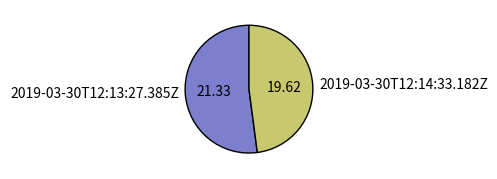

Between 2019-03-30T12:14:33.182Z and 2019-03-30T12:13:27.385Z, which is larger?

2019-03-30T12:13:27.385Z